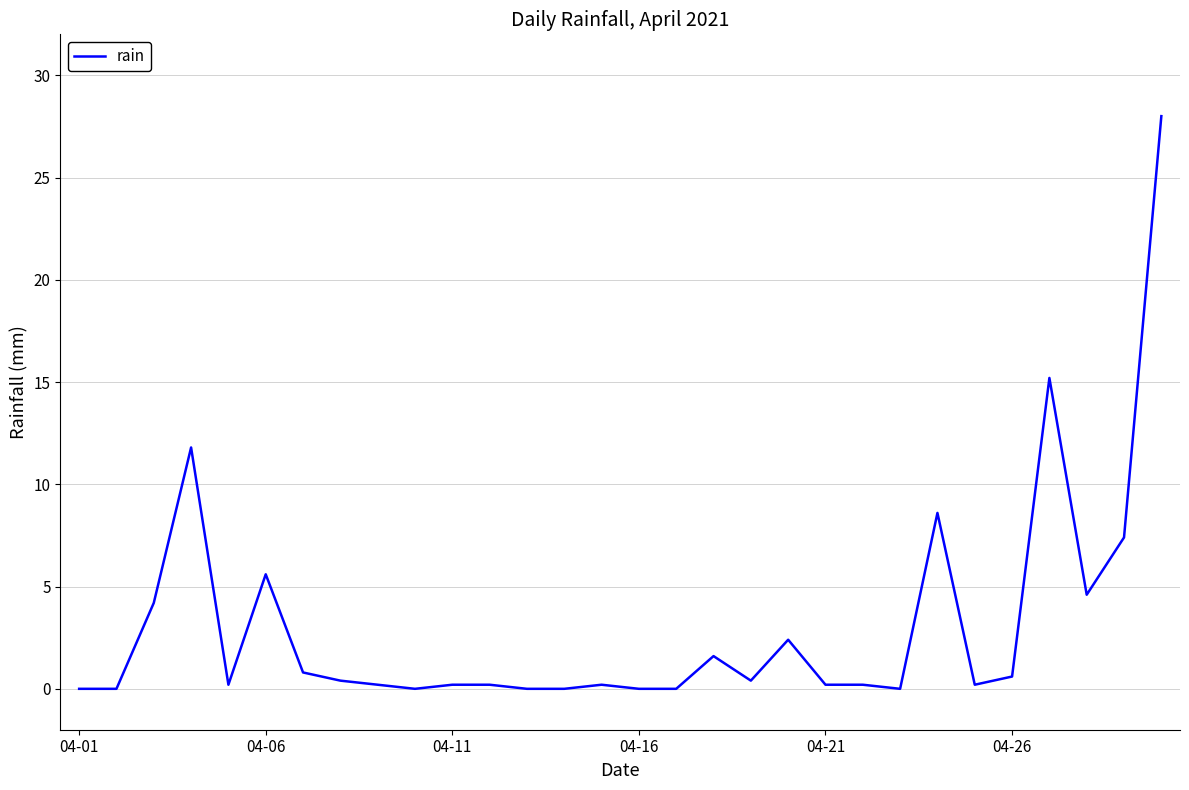

True or false: the data has more than 1 interior local peaks.

True